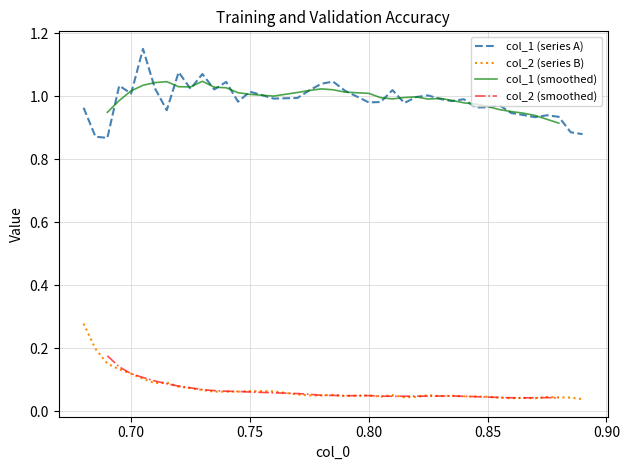

True or false: col_1 (series A) and col_2 (series B) cross at least once.

False